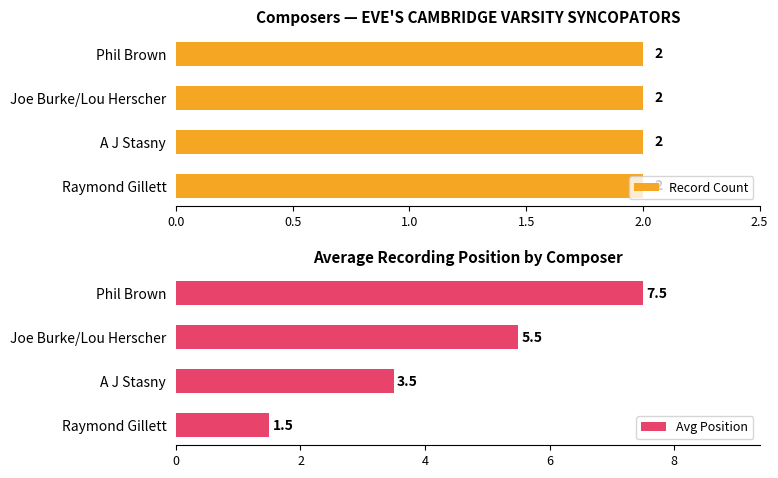

Does the chart contain any negative values?

No